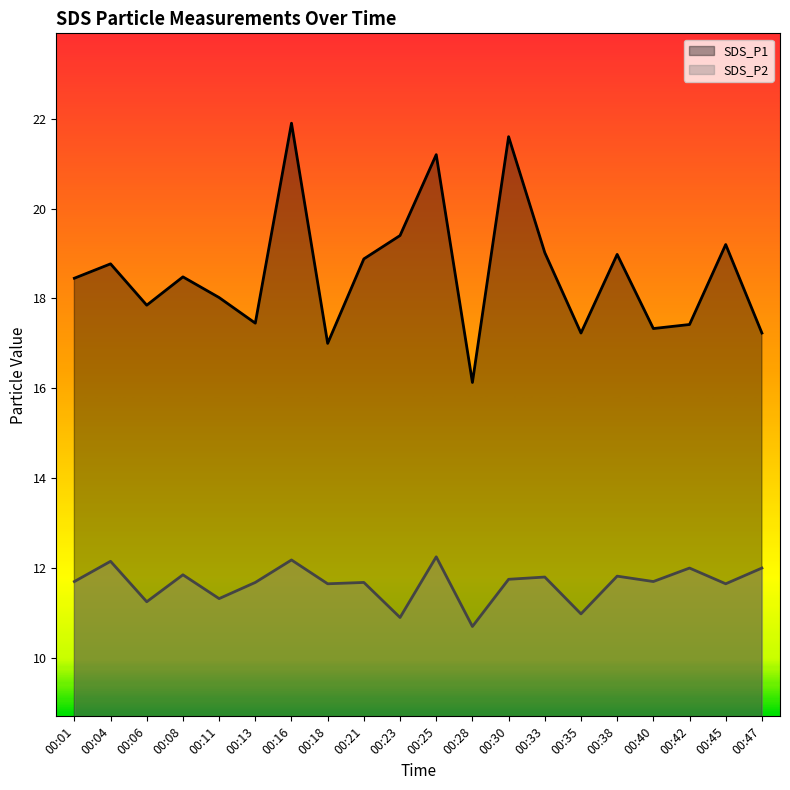

In SDS_P1, how many points are lower than both neighbors (excluding endpoints)?

6